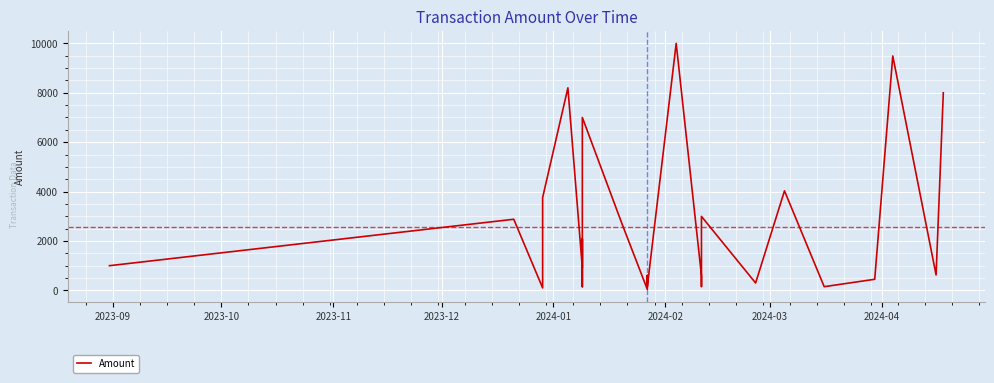

How many categories are shown in the chart?

28